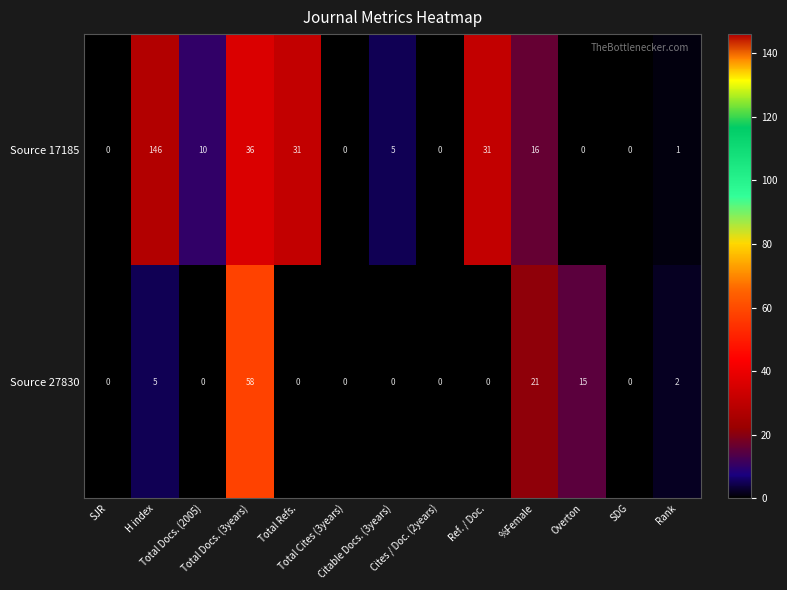

What is the difference between the second highest and minimum values in the Source 27830 series?

21